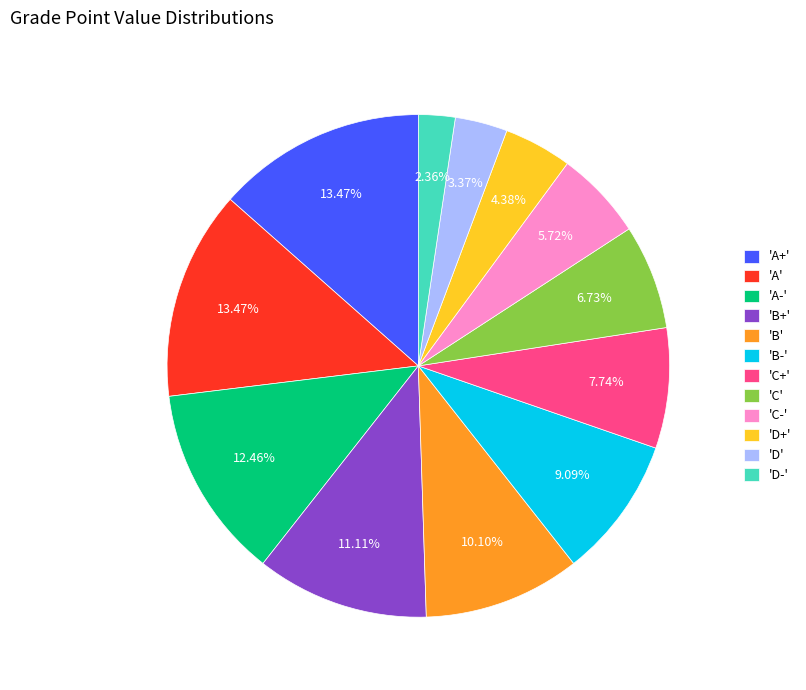

Which has a higher value, 'A-' or 'C'?

'A-'